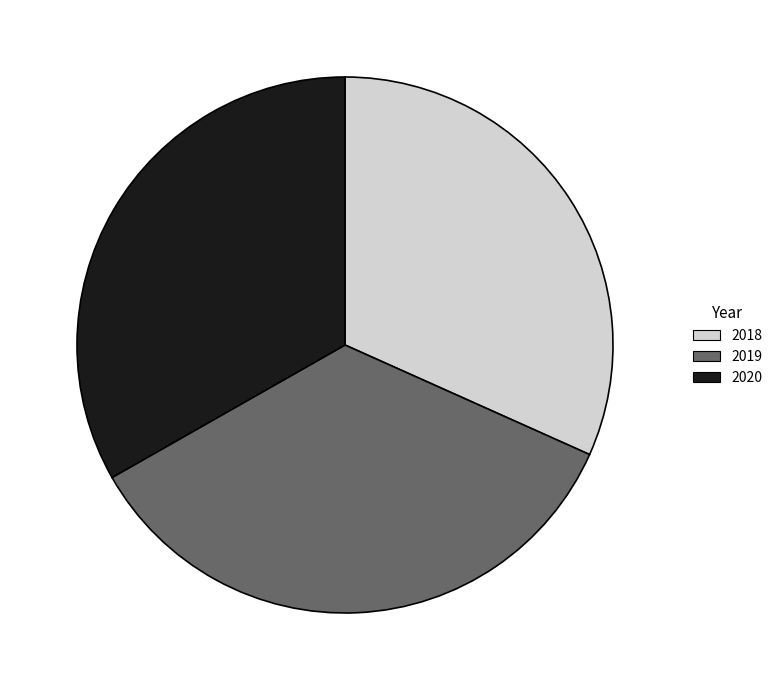

What is the ratio of the value at 2020 to the value at 2019?

0.9